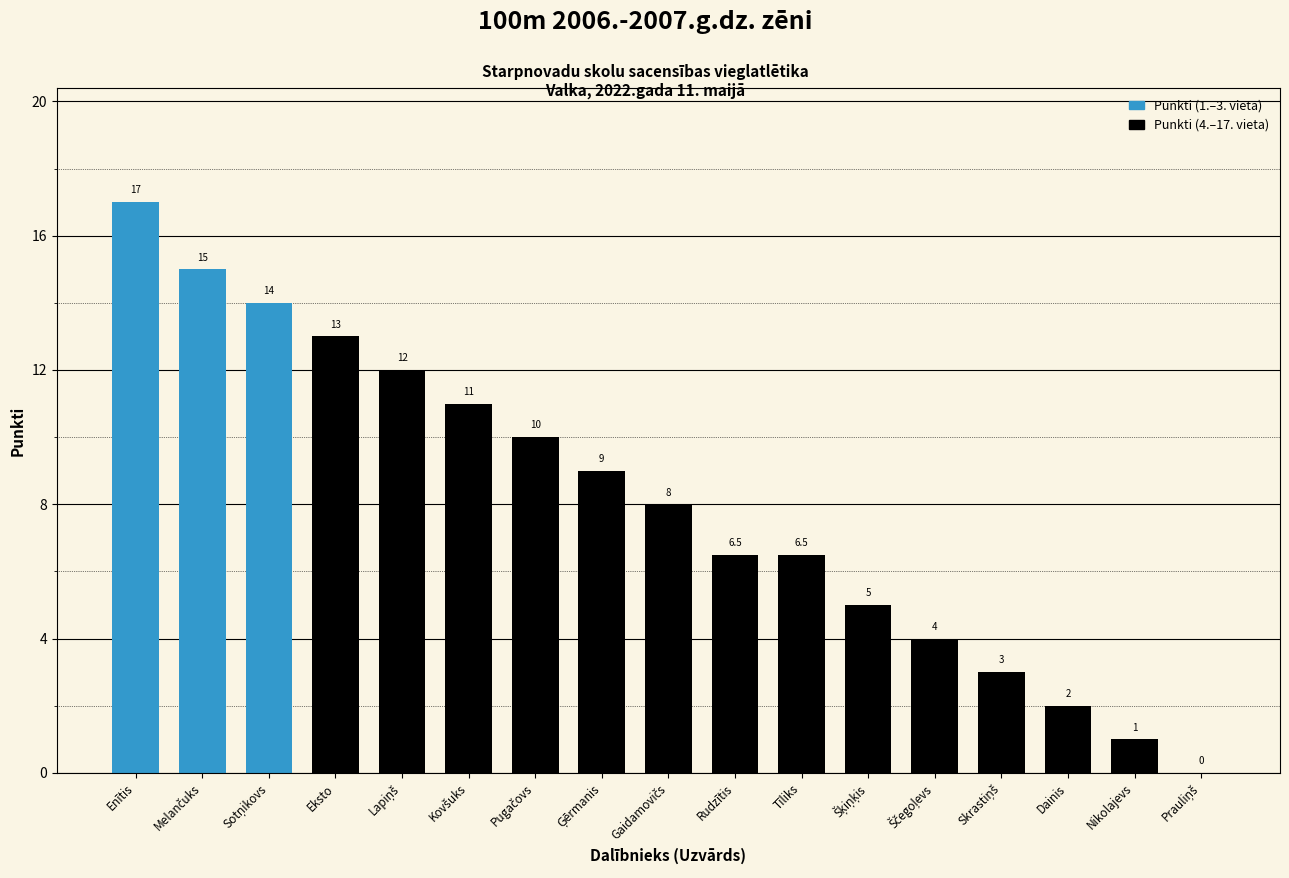

Where does the data first go above 8?

Enītis